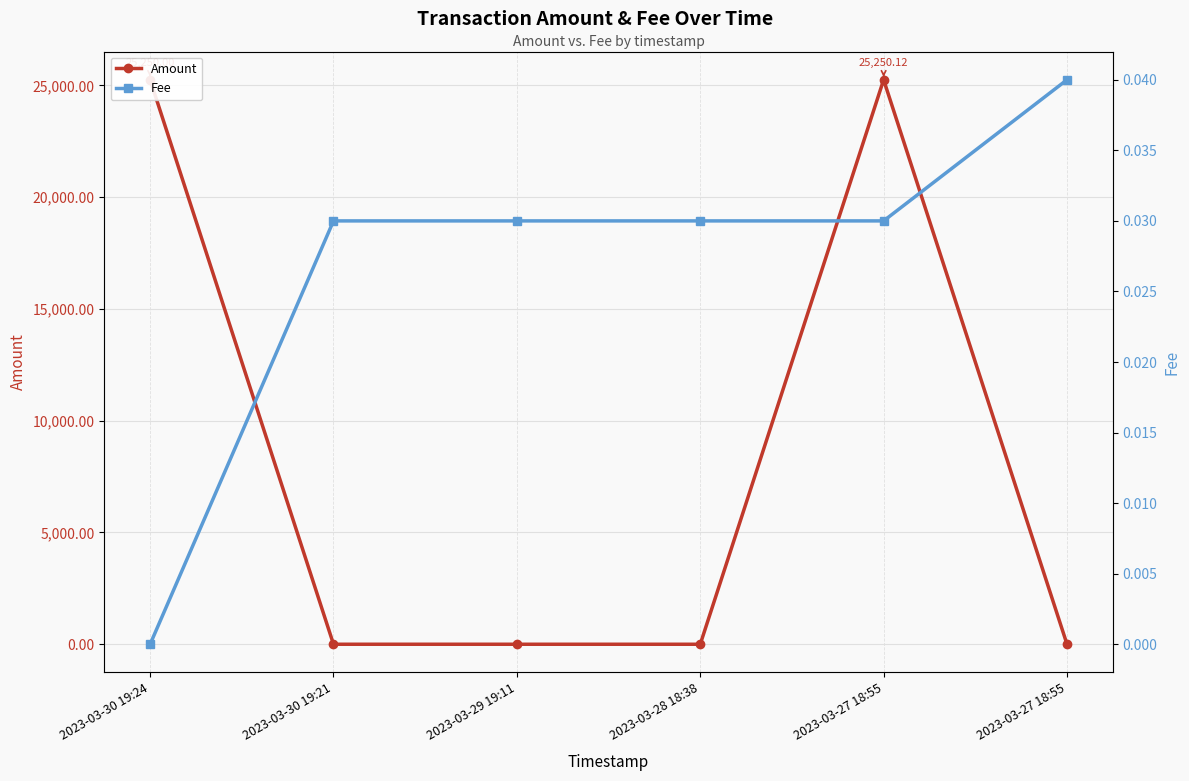

True or false: Fee has more than 1 interior local peaks.

False